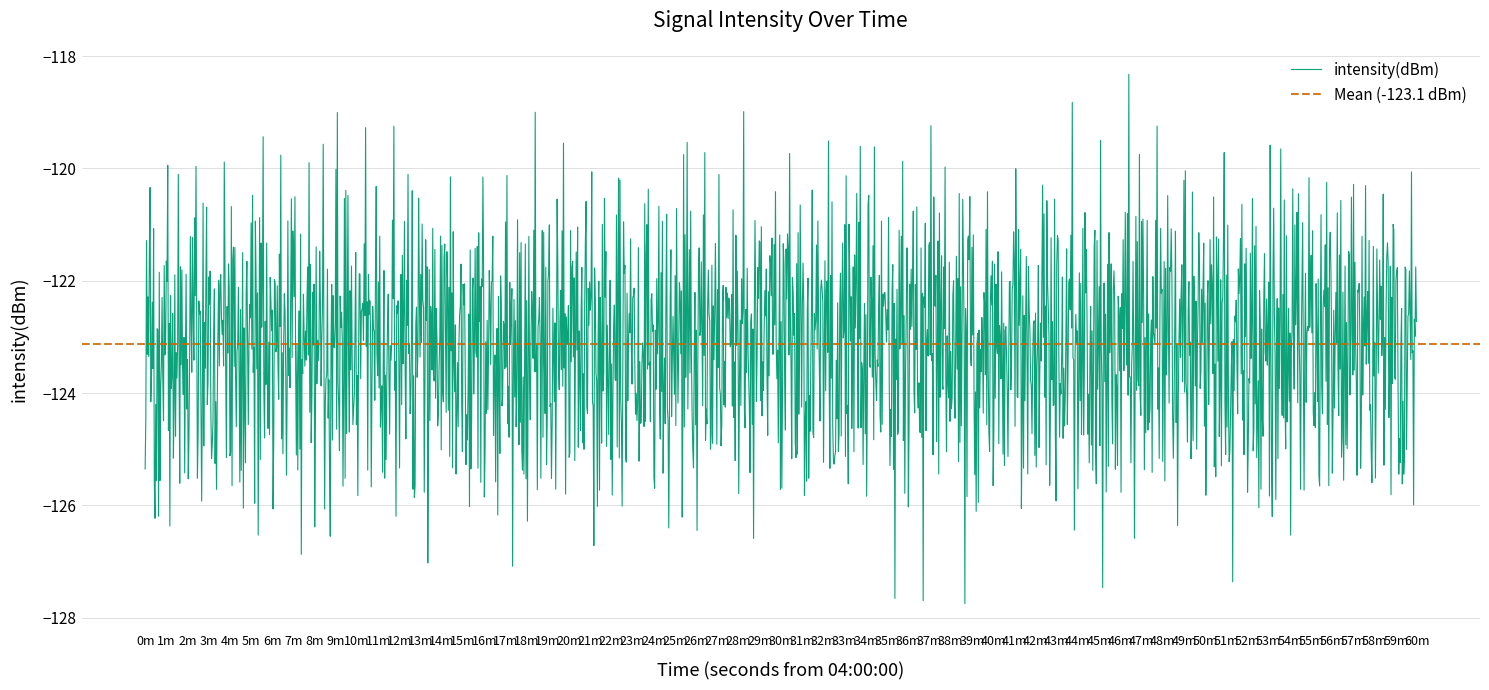

What is the highest value of the intensity(dBm) series?

-118.3